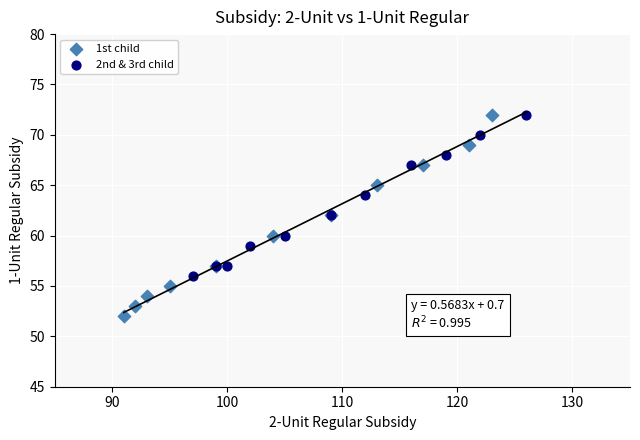

Which series reaches the minimum Y coordinate?

1st child